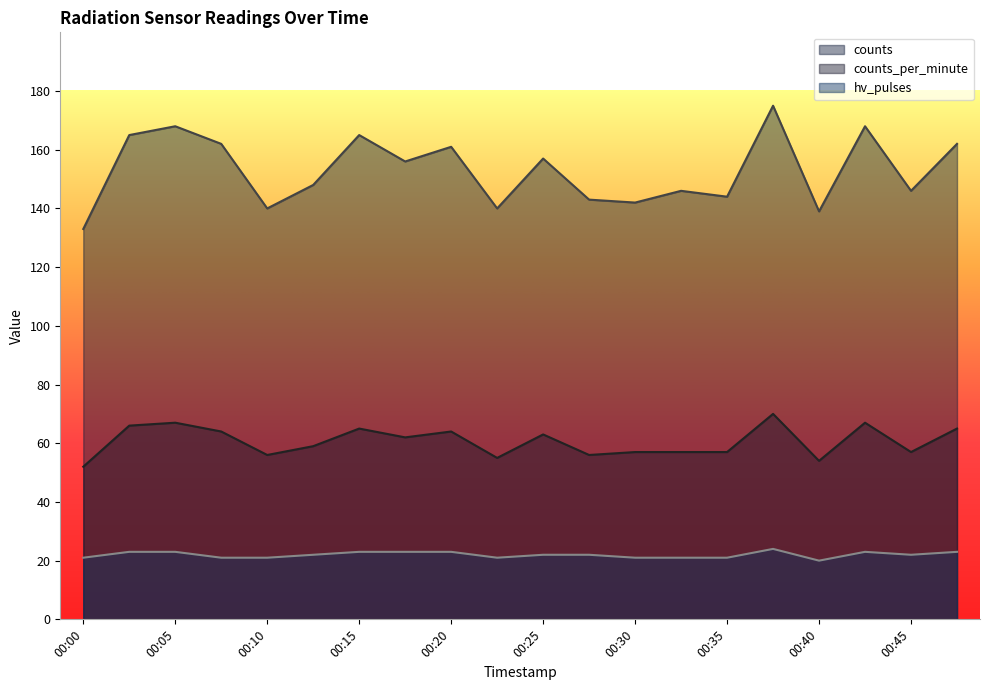

True or false: counts and counts_per_minute intersect in this chart.

False